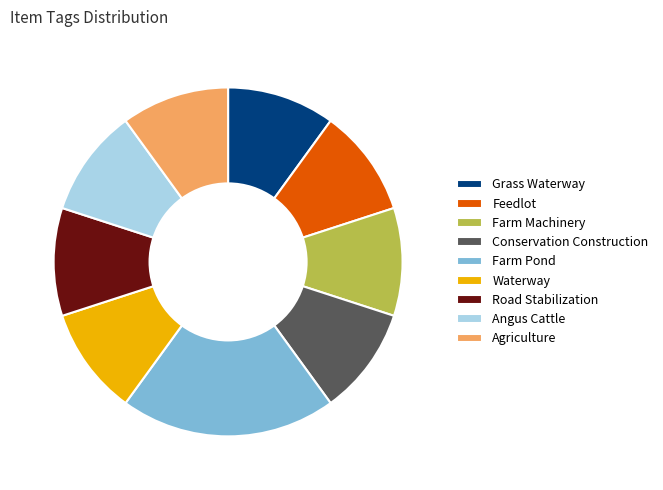

Does Waterway account for over 50% of the chart?

No